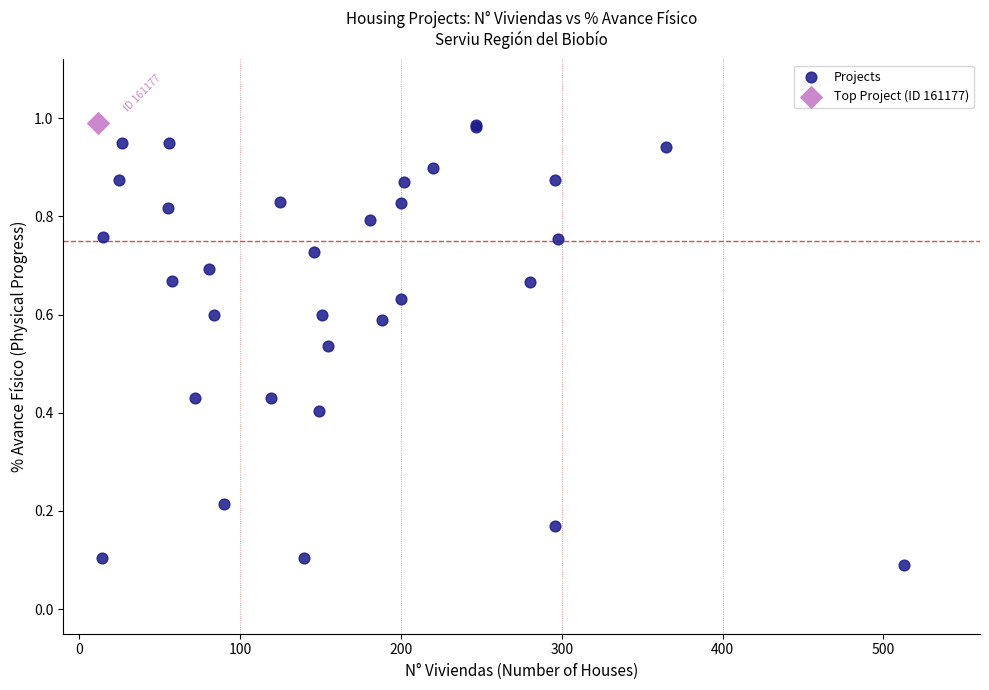

What are all the series names shown in the legend?

Projects, Top Project (ID 161177)